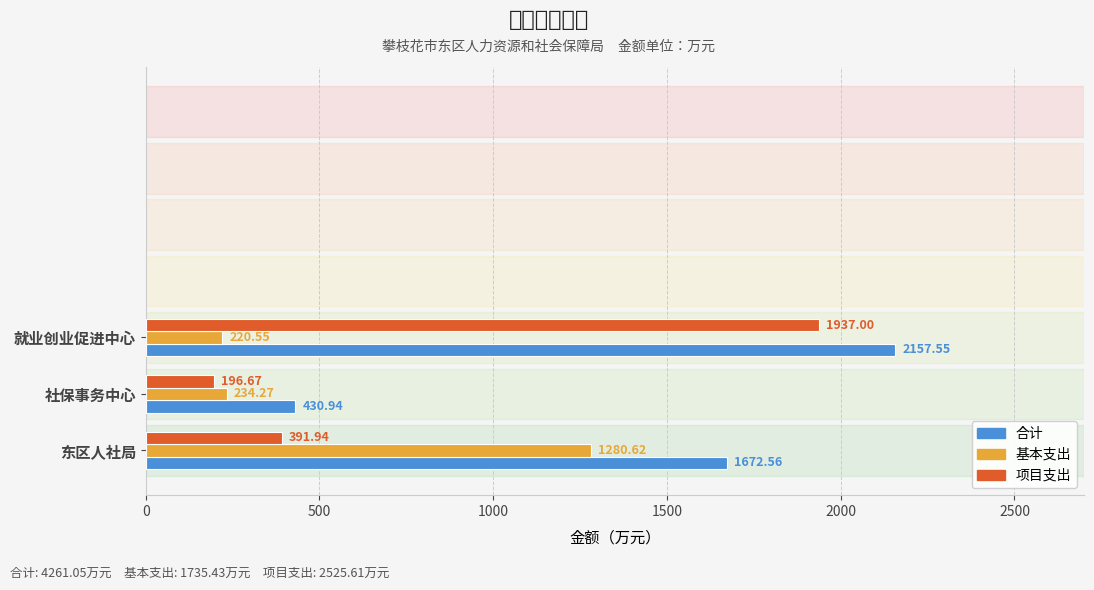

Which series has the largest total across all categories?

合计